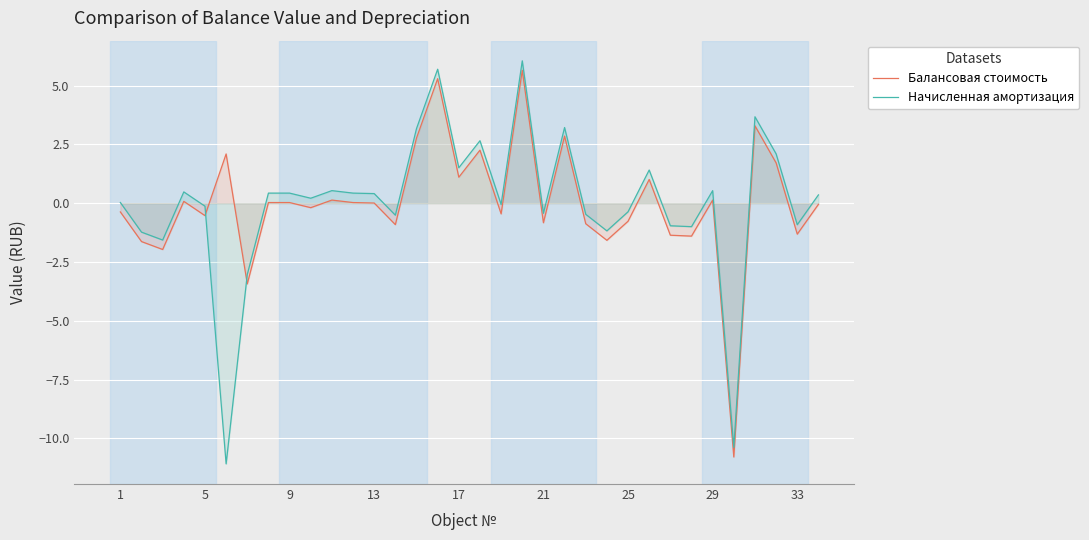

After their last crossing, which series has the higher values: Балансовая стоимость or Начисленная амортизация?

Начисленная амортизация